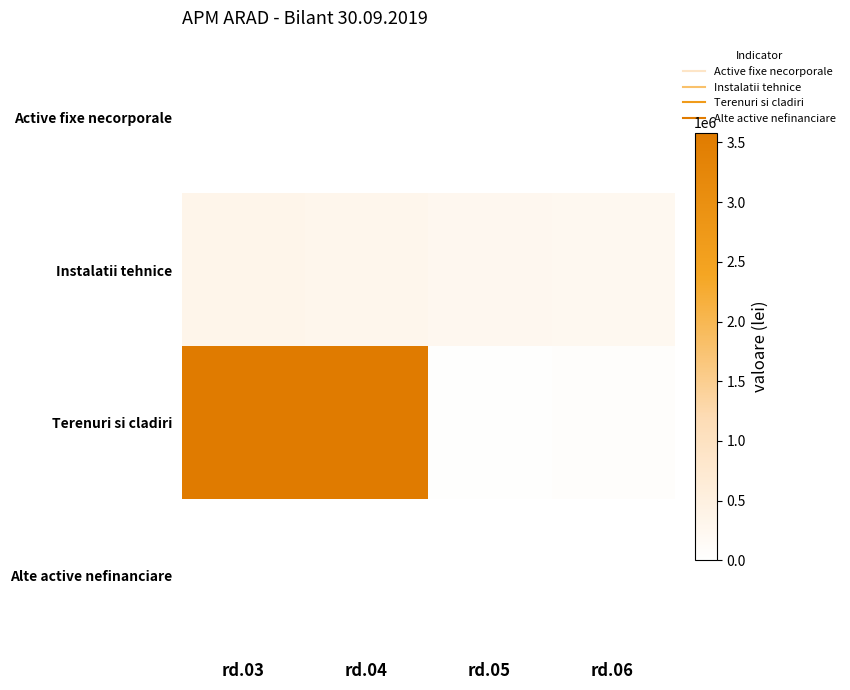

Count the number of categories in the chart.

4